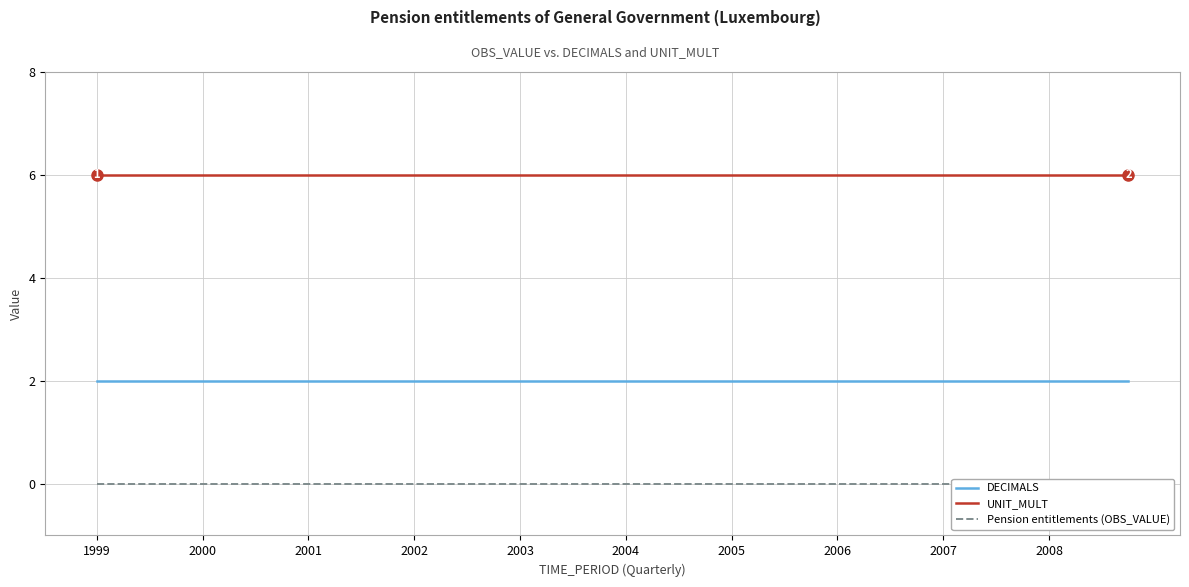

True or false: DECIMALS and UNIT_MULT cross at least once.

False